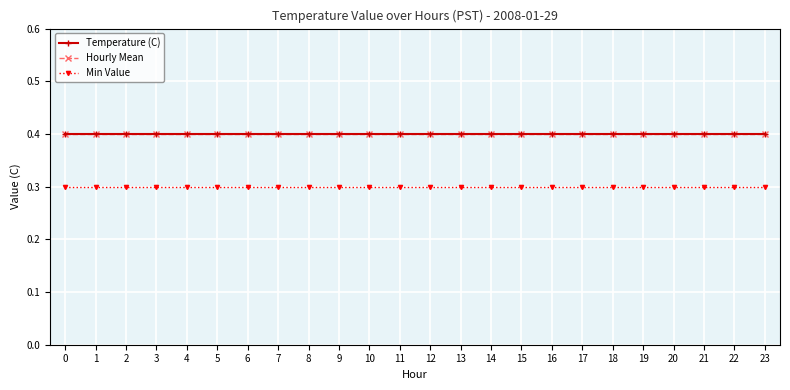

What is the greatest value displayed?

0.4